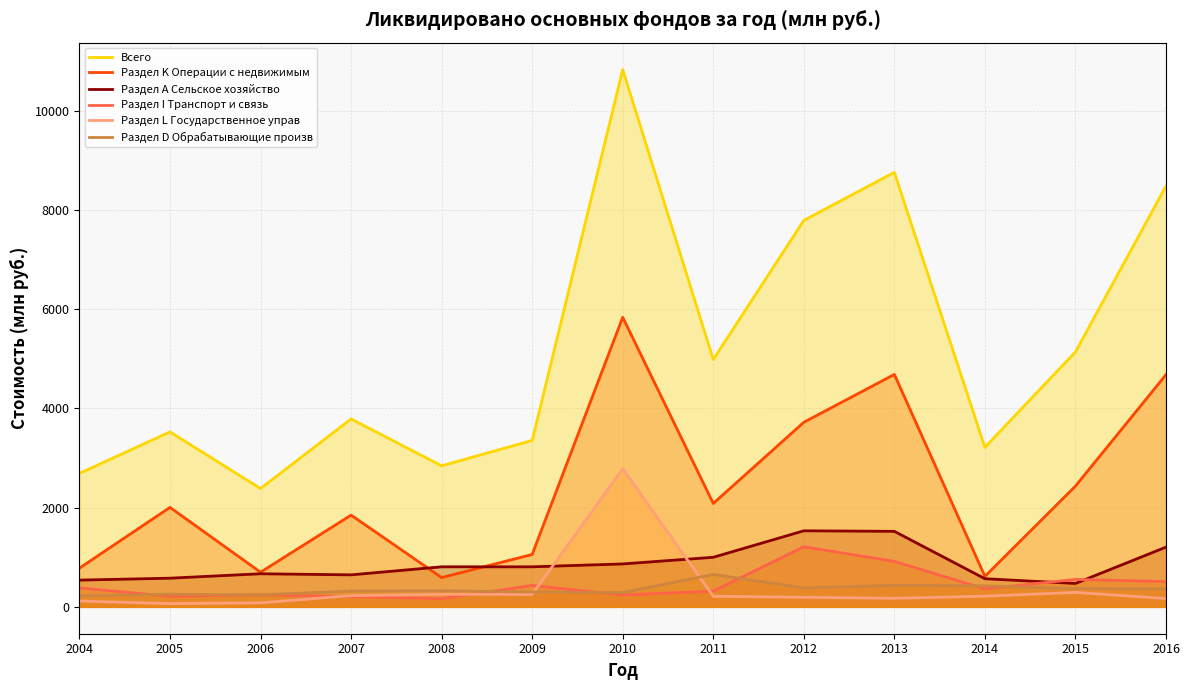

Rank the series by their maximum value, from lowest to highest.

Раздел D Обрабатывающие произв, Раздел I Транспорт и связь, Раздел A Сельское хозяйство, Раздел L Государственное управ, Раздел K Операции с недвижимым, Всего